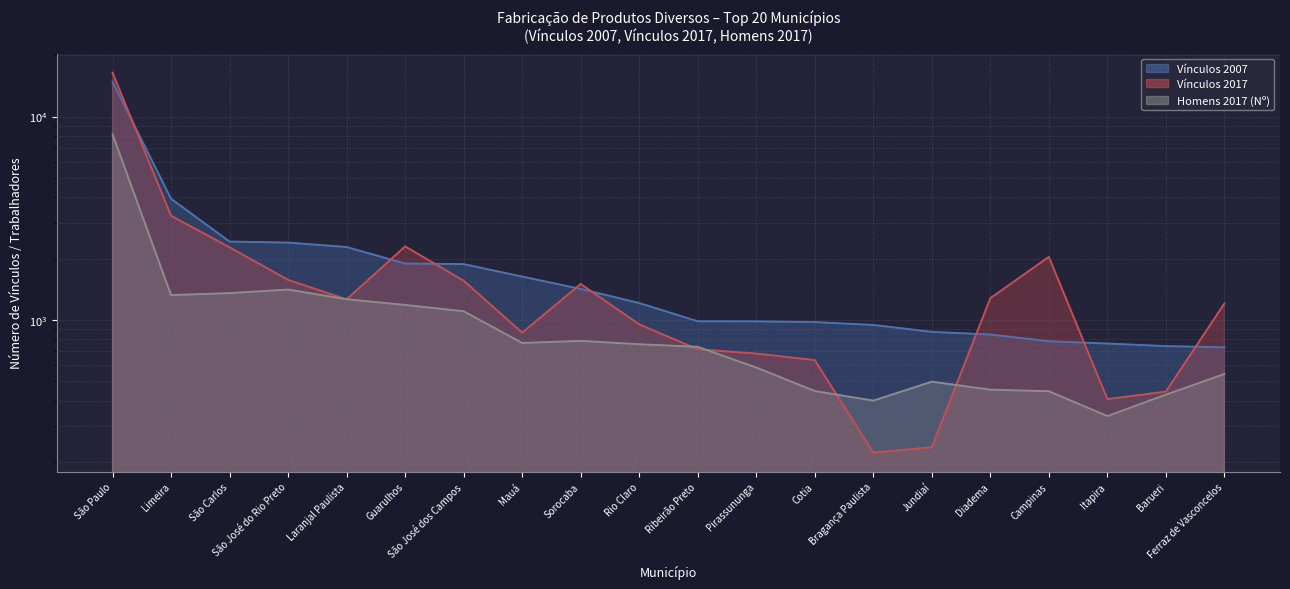

The value of Vínculos 2017 at São José dos Campos is 2031. True or false?

False